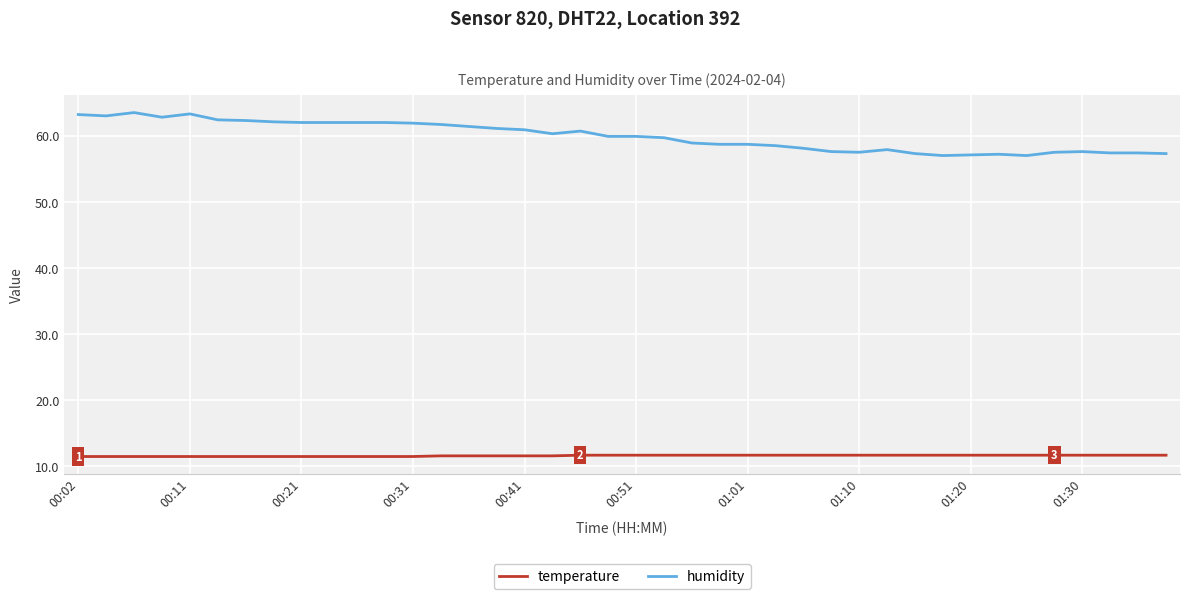

What is the lowest value of the temperature series?

11.5